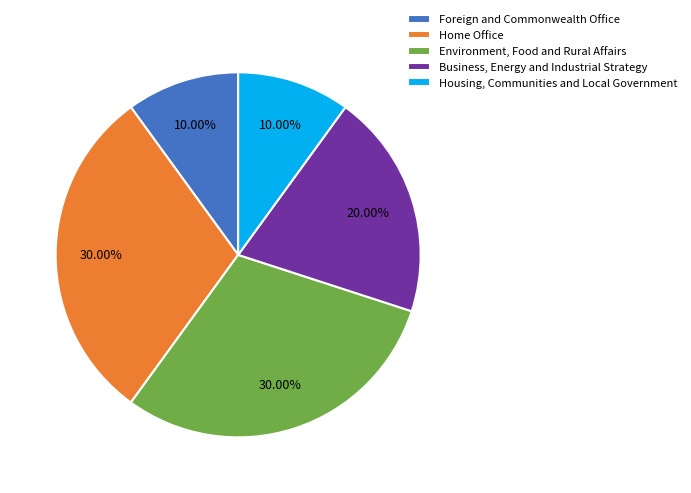

How many slices are in this pie chart?

5